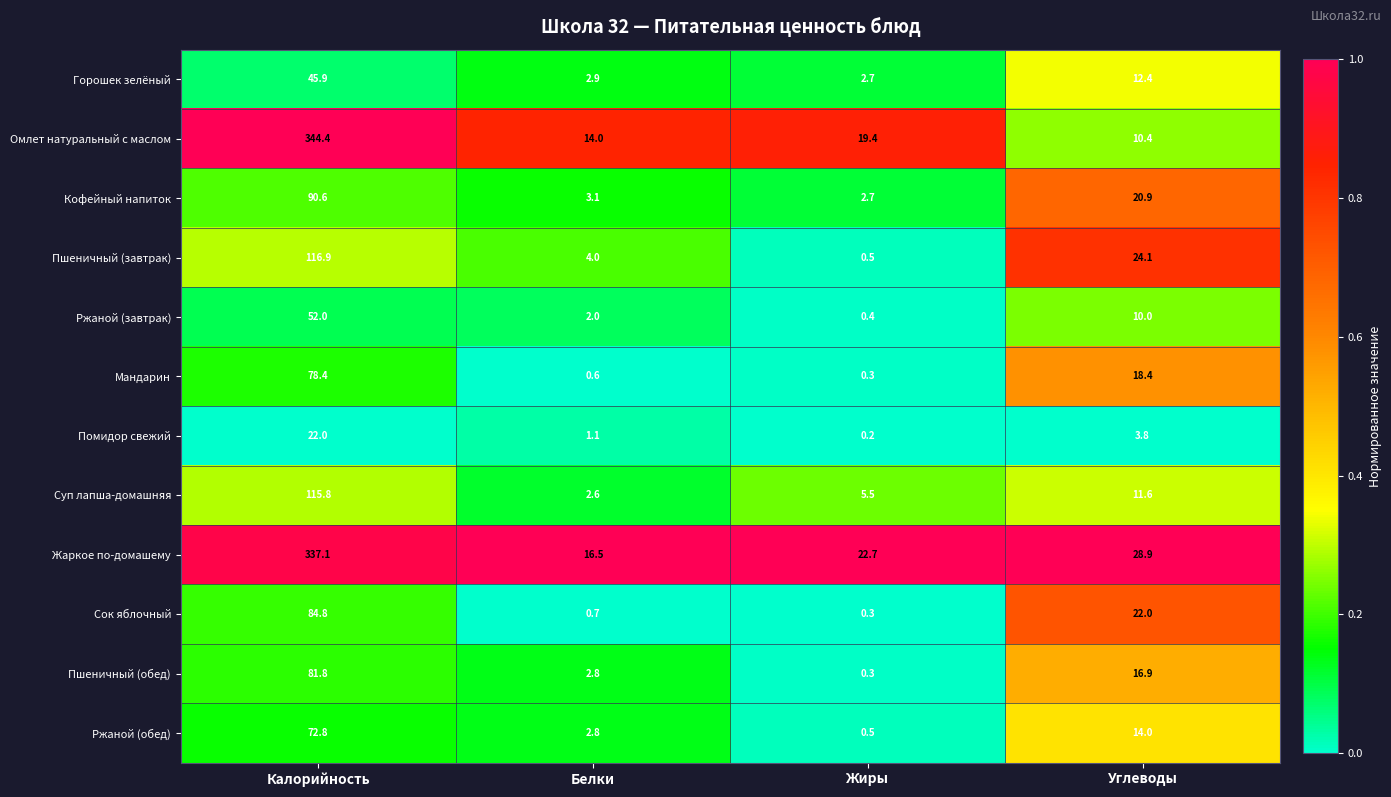

True or false: Помидор свежий has a value of 1.1 at Белки.

True